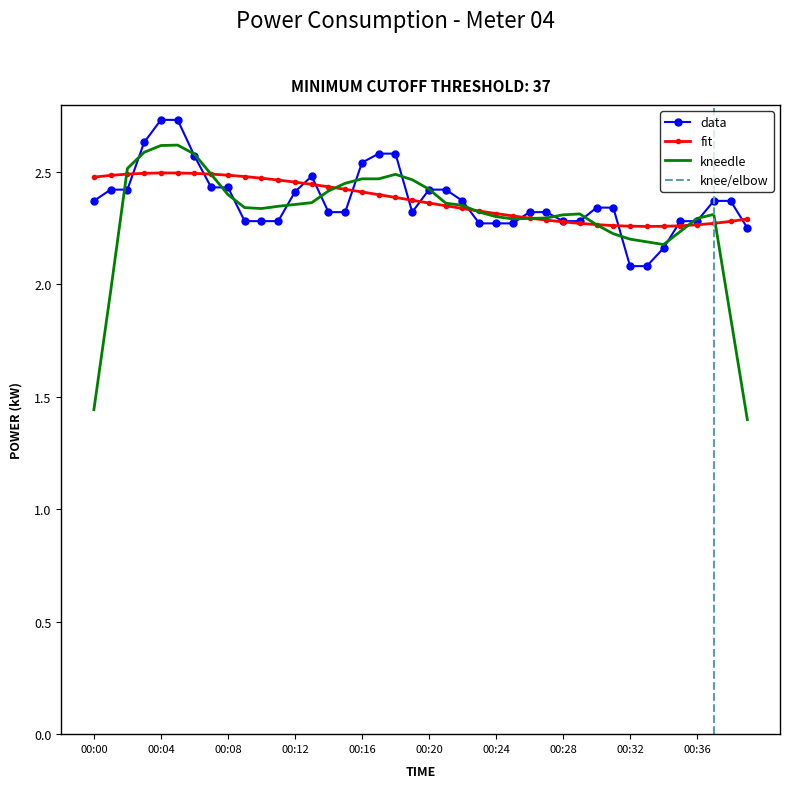

Reading left to right, what are all the values shown in this chart?

2.4	2.4	2.4	2.6	2.7	2.7	2.6	2.4	2.4	2.3	2.3	2.3	2.4	2.5	2.3	2.3	2.5	2.6	2.6	2.3	2.4	2.4	2.4	2.3	2.3	2.3	2.3	2.3	2.3	2.3	2.3	2.3	2.1	2.1	2.2	2.3	2.3	2.4	2.4	2.2